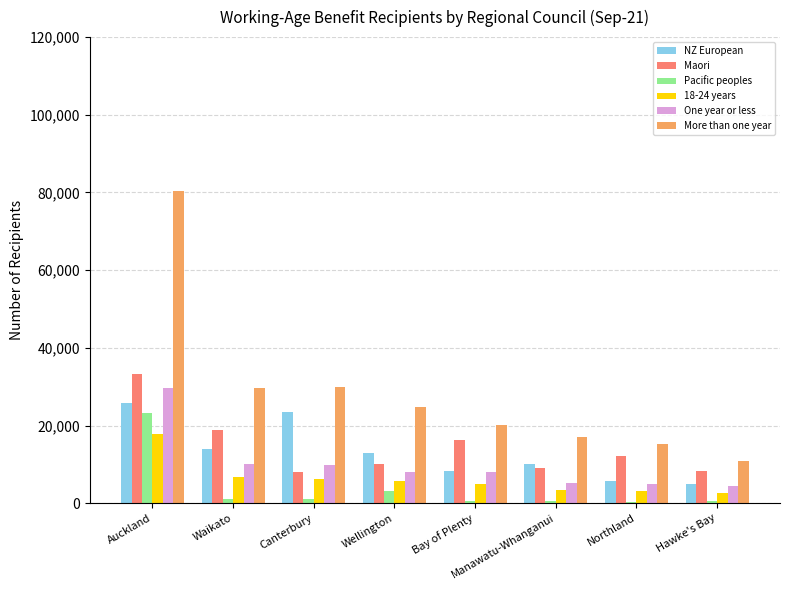

The NZ European series shows 25761 at Auckland. True or false?

True